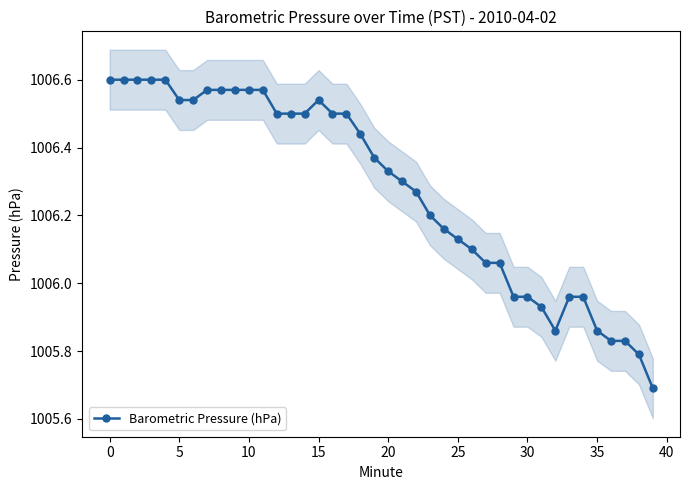

At which category does the data reach its first local peak?

15